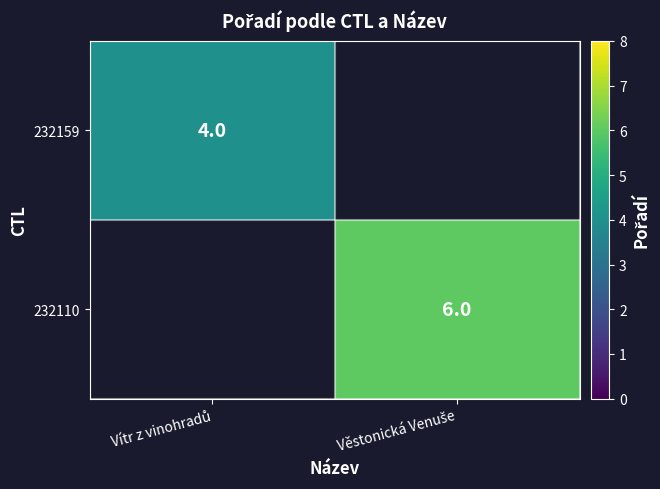

Rank the series by their average value, from lowest to highest.

232159, 232110